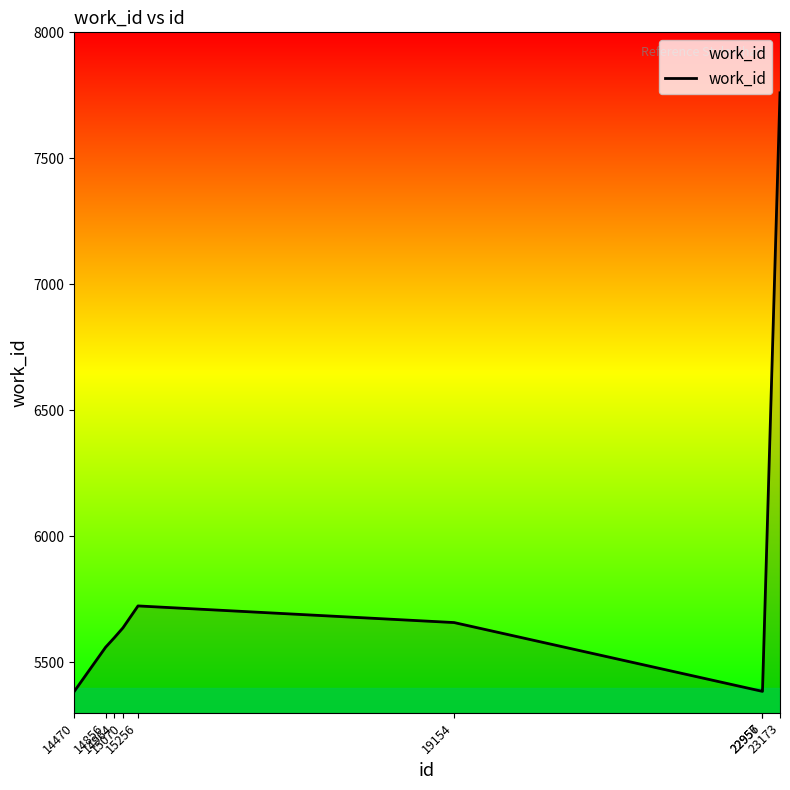

What is the smallest value displayed?

5385